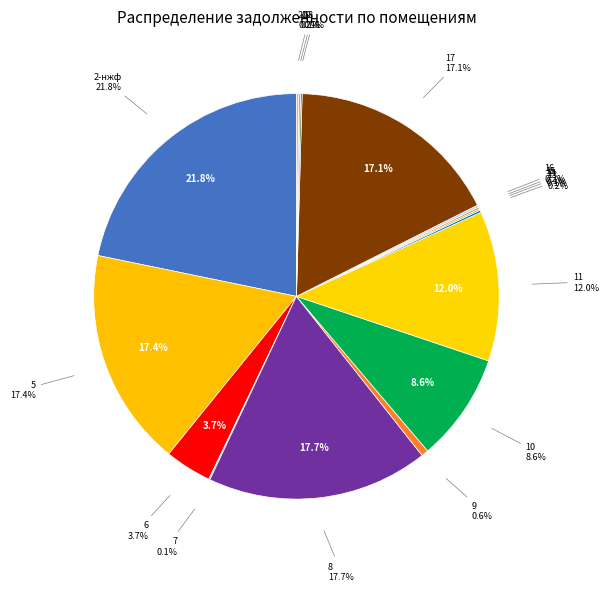

Which category has the smallest portion of the pie?

3